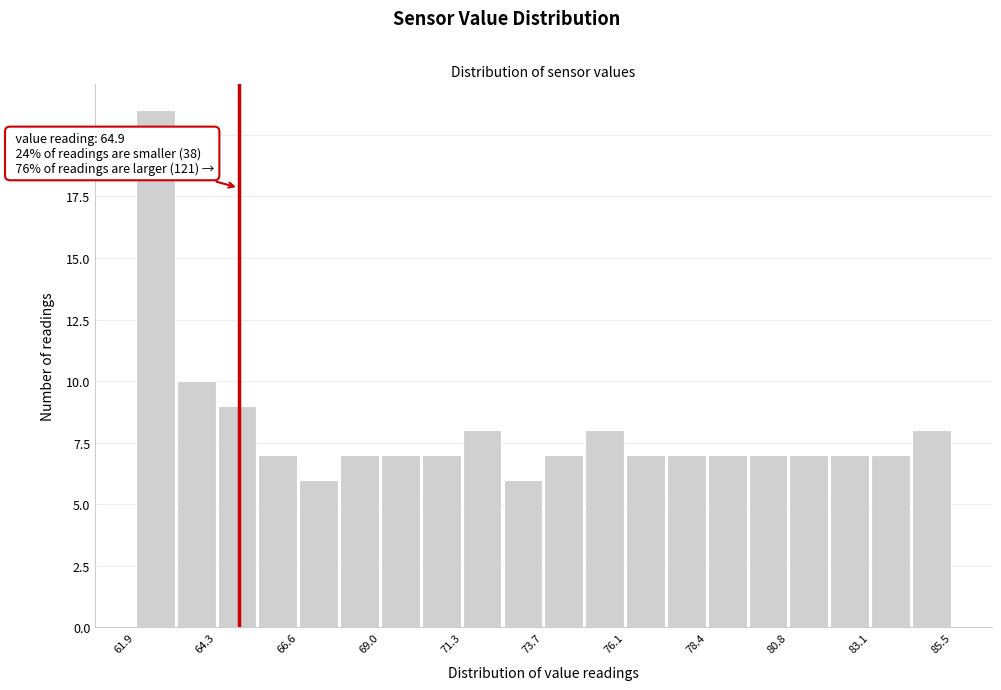

Around what value on the x-axis is the tallest bar? Give the approximate position of its centre, as read against the axis.

62.5